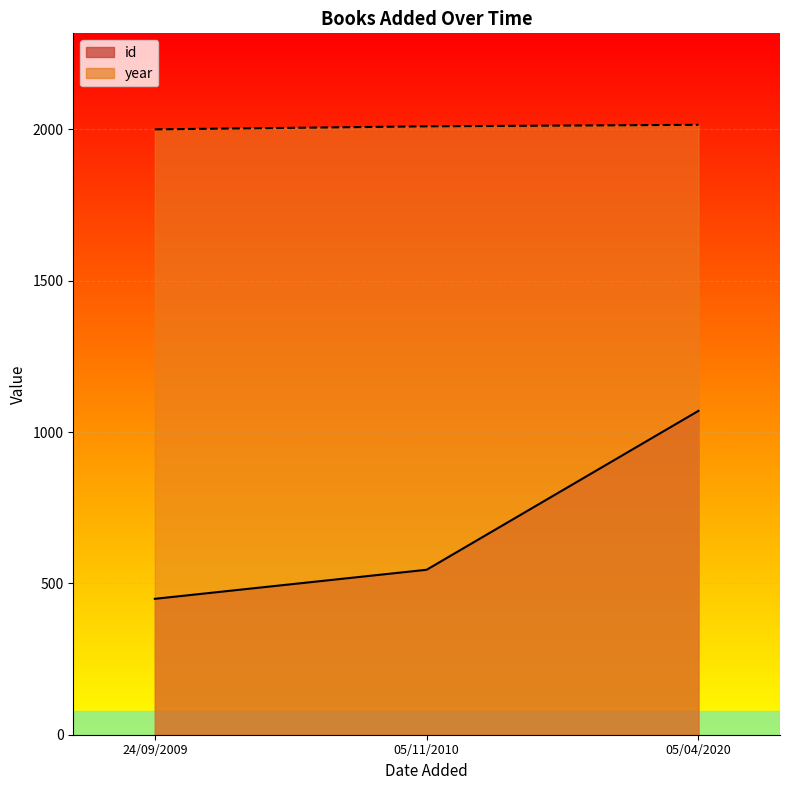

What is the total value across all series at 05/04/2020?

3085